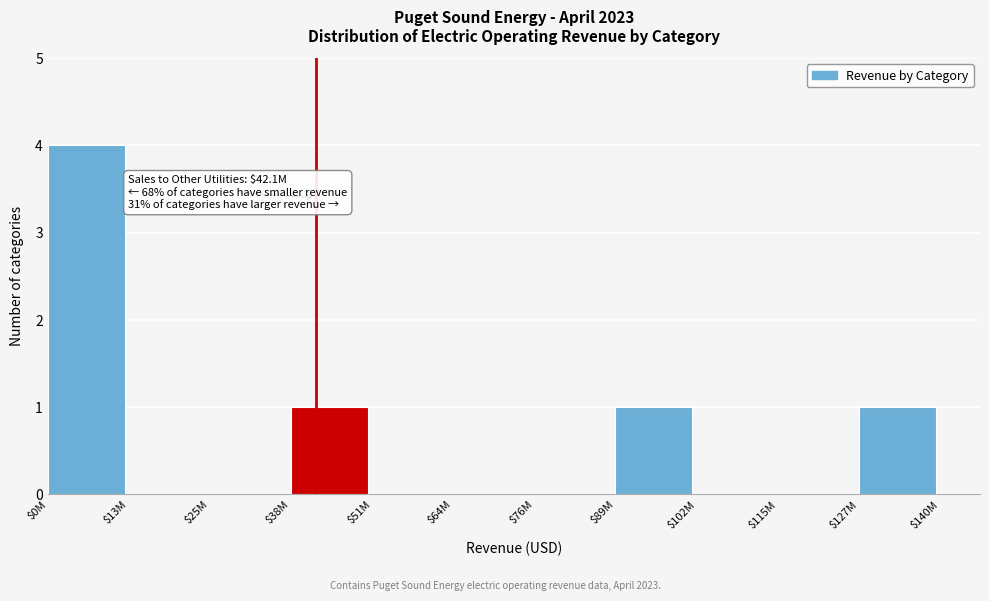

The chart shows a value of -2 at $51M. True or false?

False